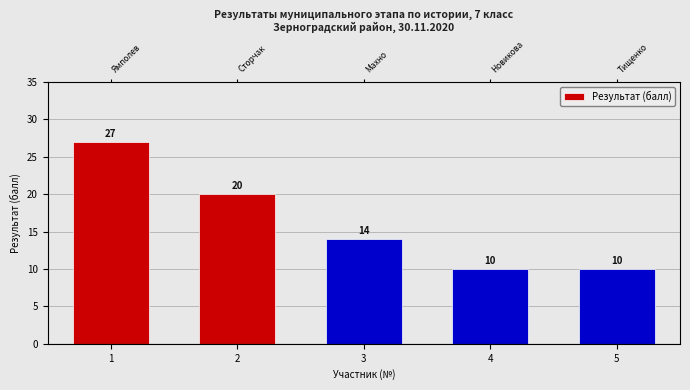

List the labels in order of value, largest first.

1, 2, 3, 4, 5